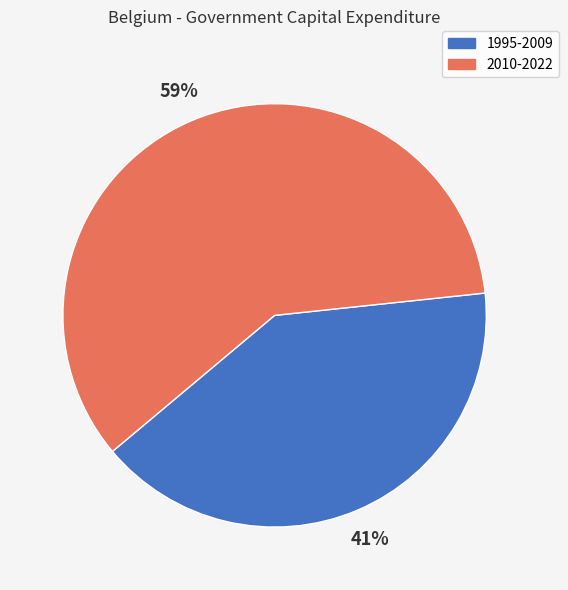

Is there a majority slice in this chart?

Yes